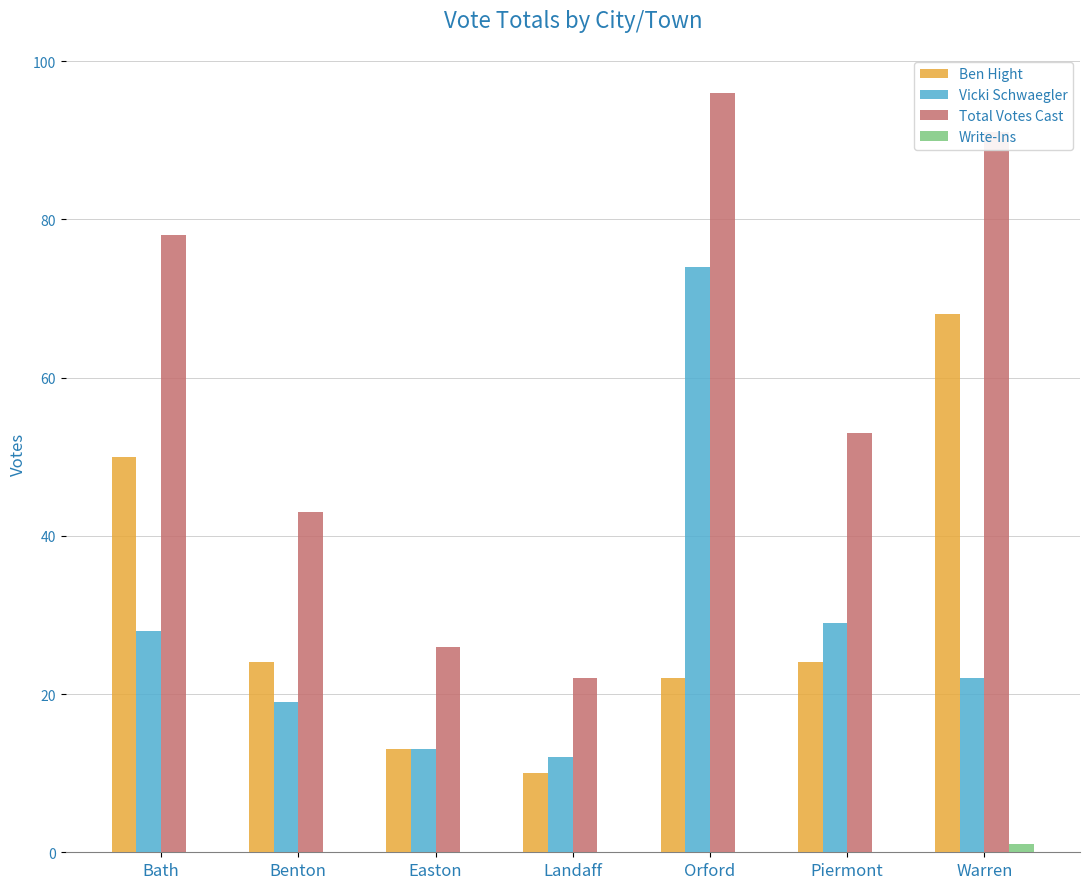

What is the sum of all Ben Hight values?

211